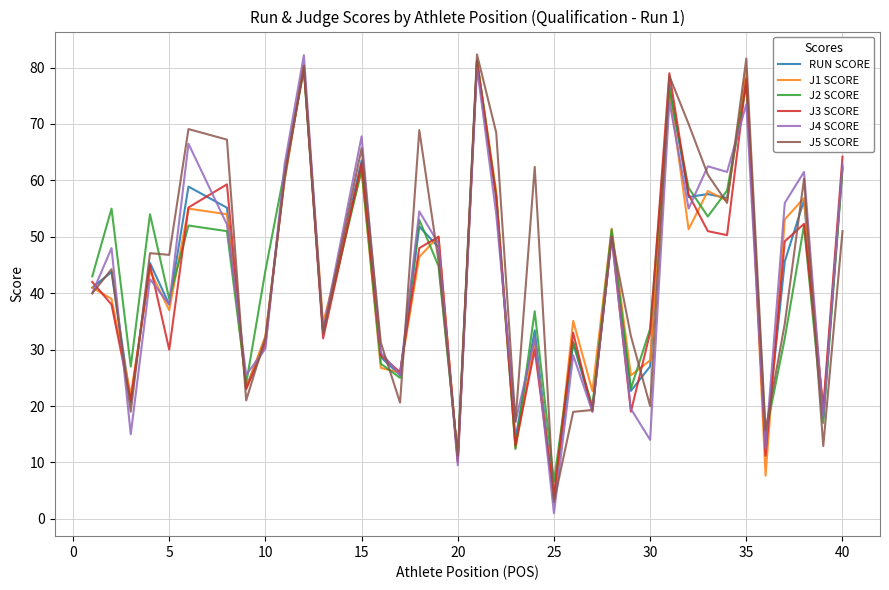

What is the lowest value of the J2 SCORE series?

6.6